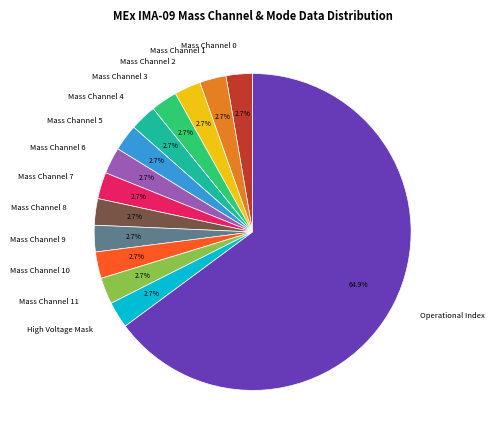

What percentage is NOT represented by Mass Channel 9?

97.3%